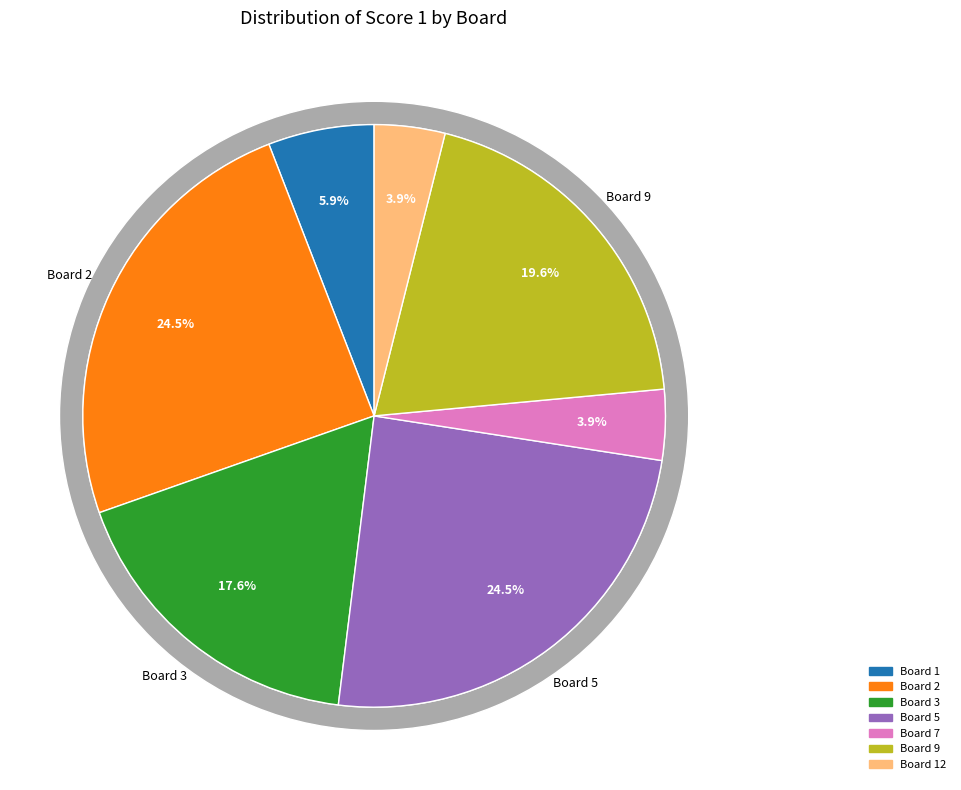

Which has a higher value, Board 9 or Board 1?

Board 9